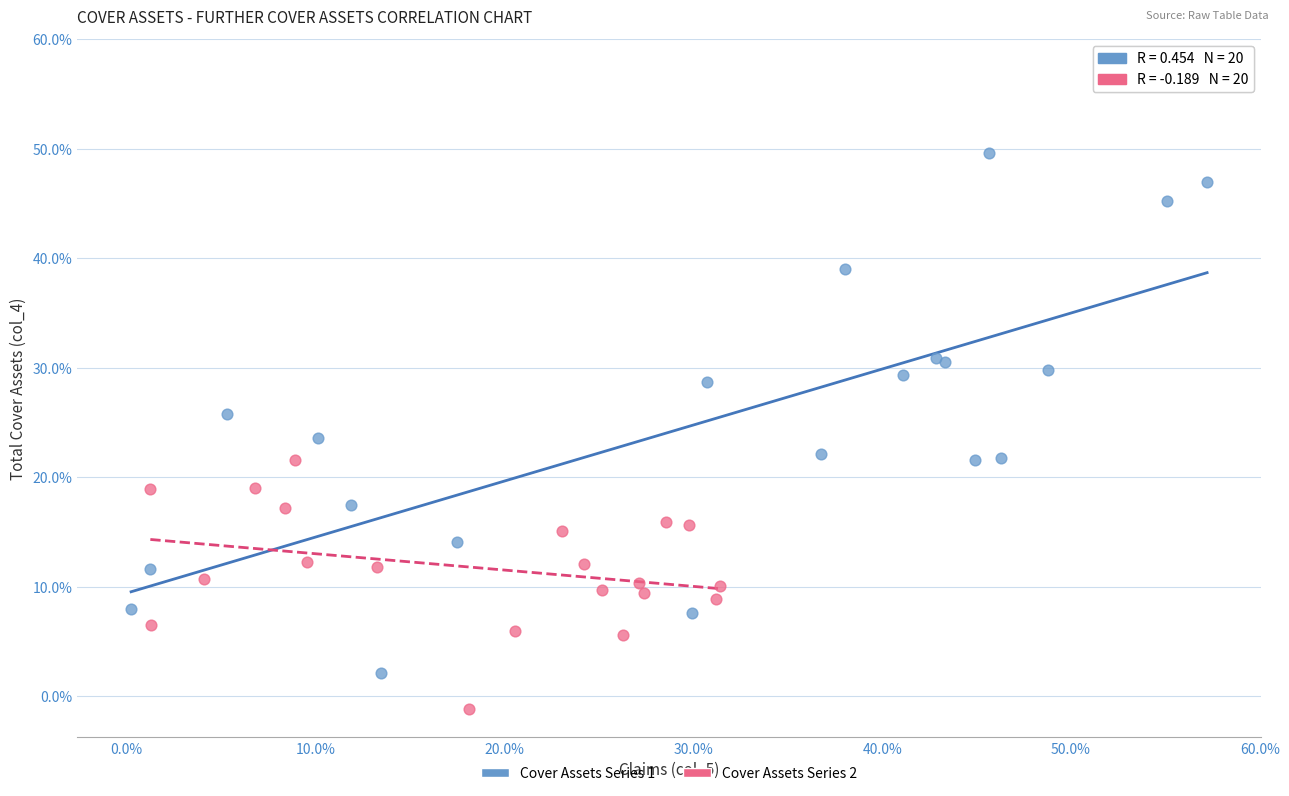

What are all the series names shown in the legend?

Cover Assets Series 1, Cover Assets Series 2